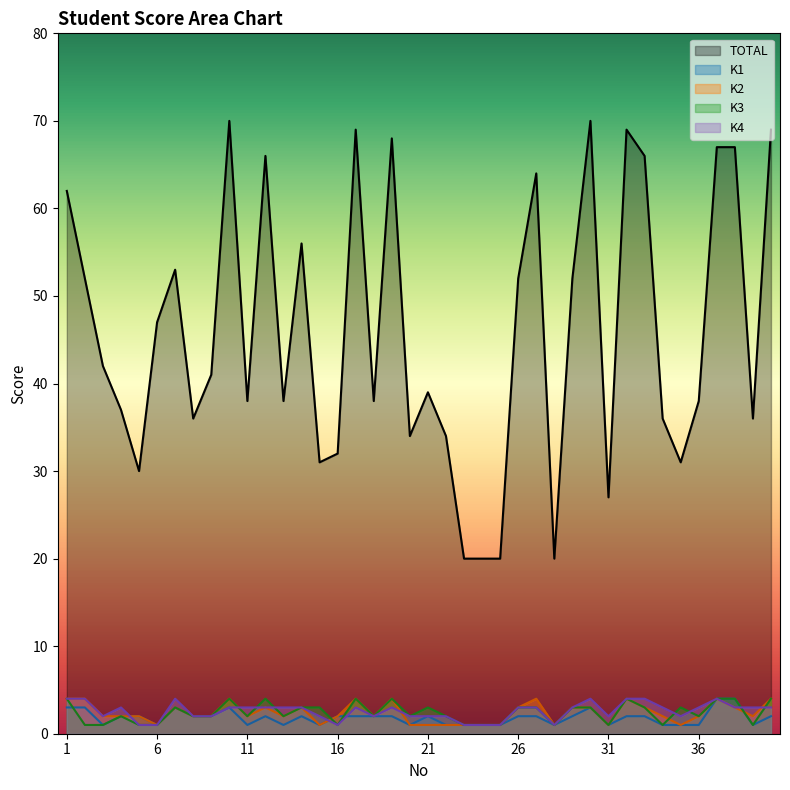

What is the sum of all K4 values?

103